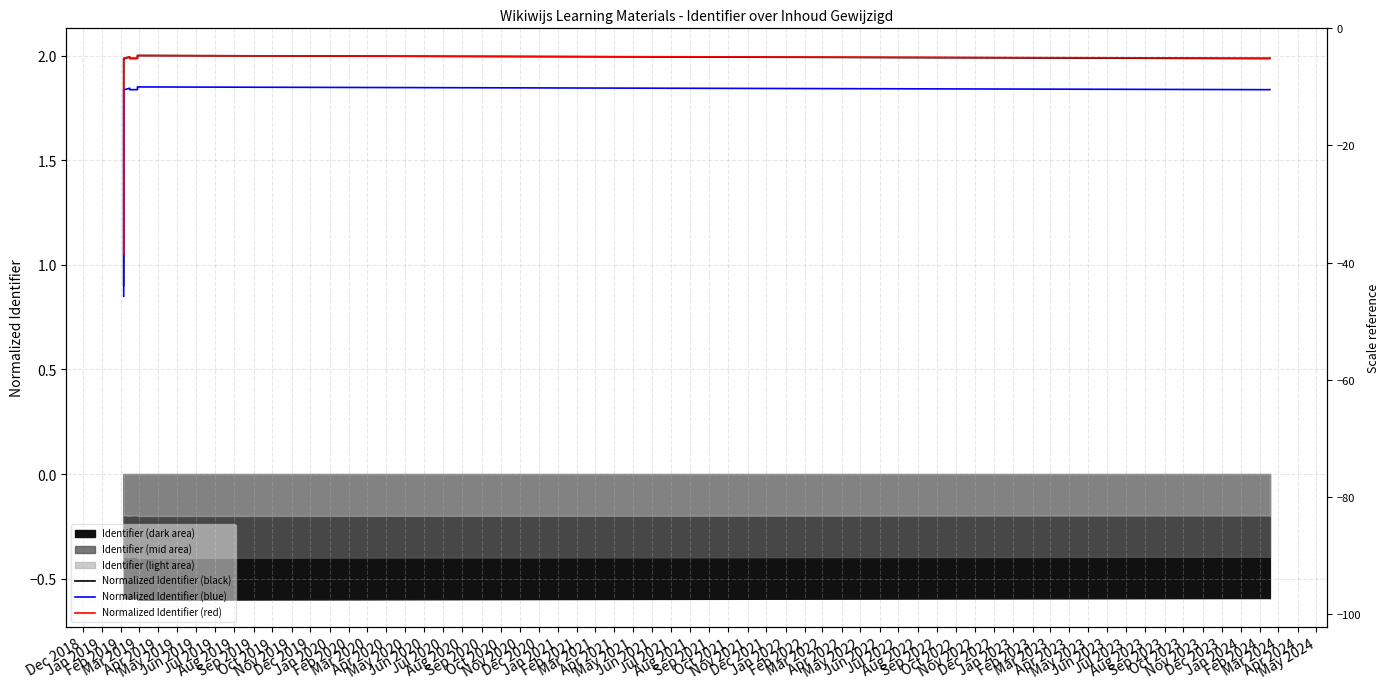

True or false: Normalized Identifier (black) and Normalized Identifier (red) intersect in this chart.

False